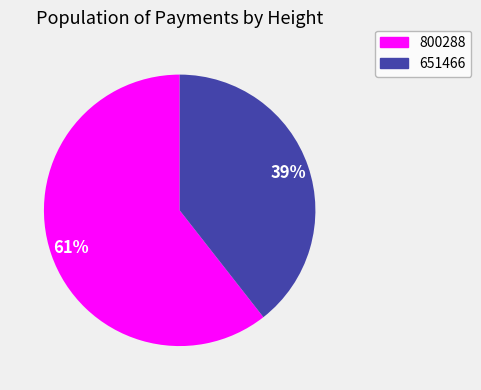

How many slices are in this pie chart?

2